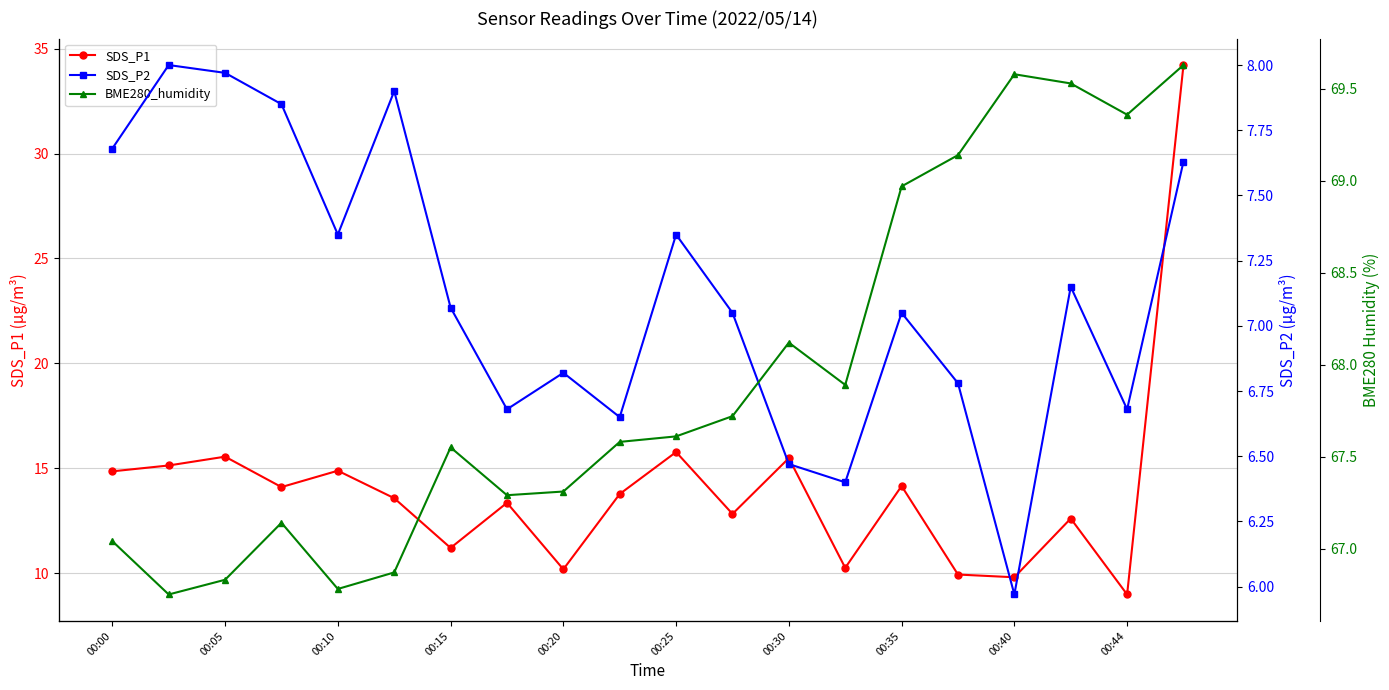

Rank the series by their maximum value, from lowest to highest.

SDS_P2, SDS_P1, BME280_humidity